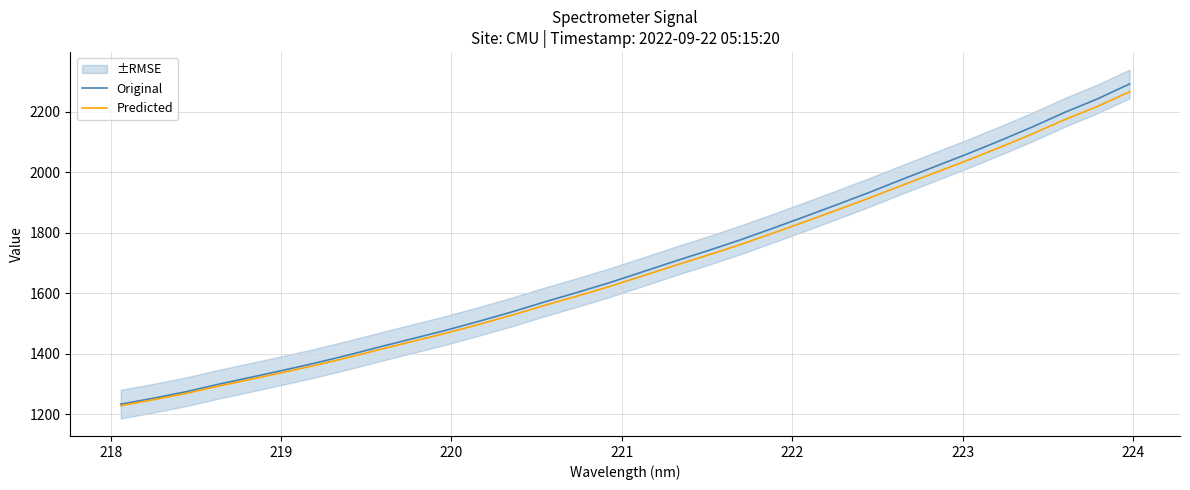

True or false: Original and Predicted intersect in this chart.

False